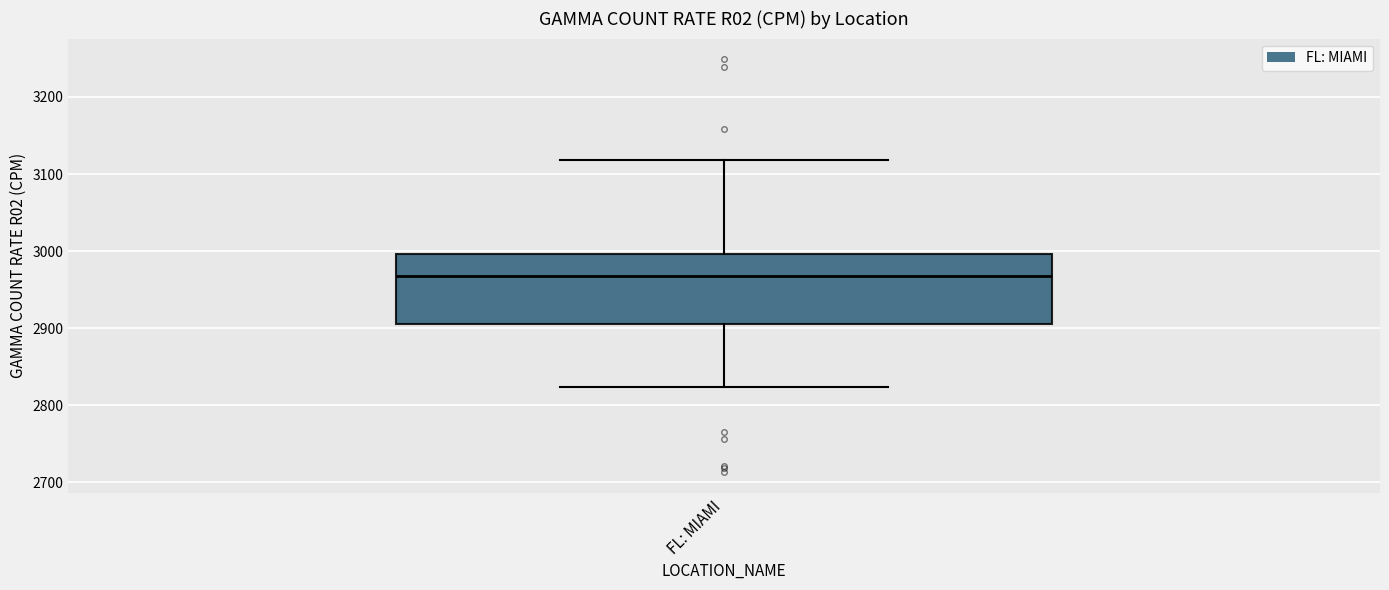

Transcribe this box plot: give where the median line is, the range the box spans, and where the two whiskers end, as read against the y-axis. The values are not printed on the chart, so give them approximately, as read against the axis.

median 2970, box 2910 to 3000, whiskers 2820 to 3120